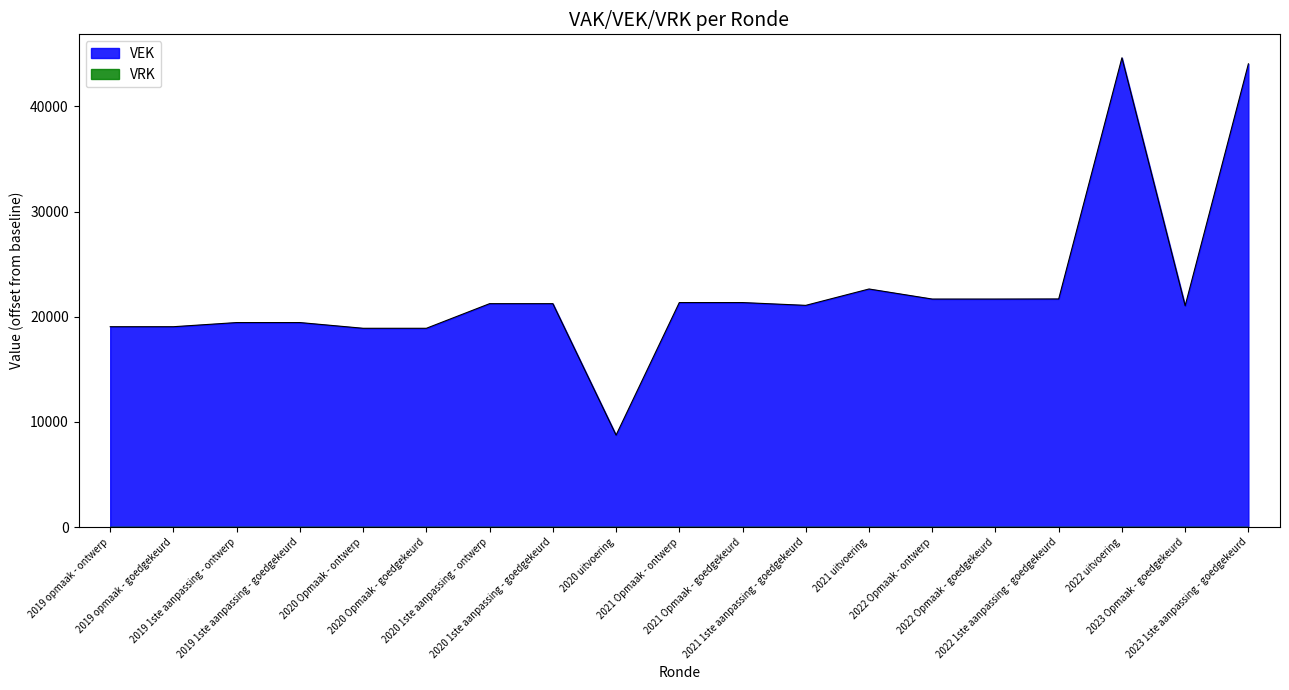

Which label corresponds to the smallest value in the chart?

2020 uitvoering